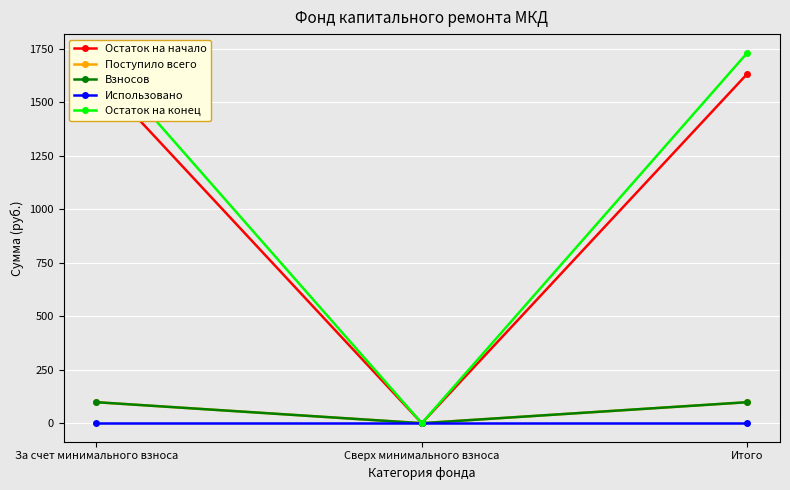

What is the difference between the Остаток на конец values at Сверх минимального взноса and Итого?

1732.4